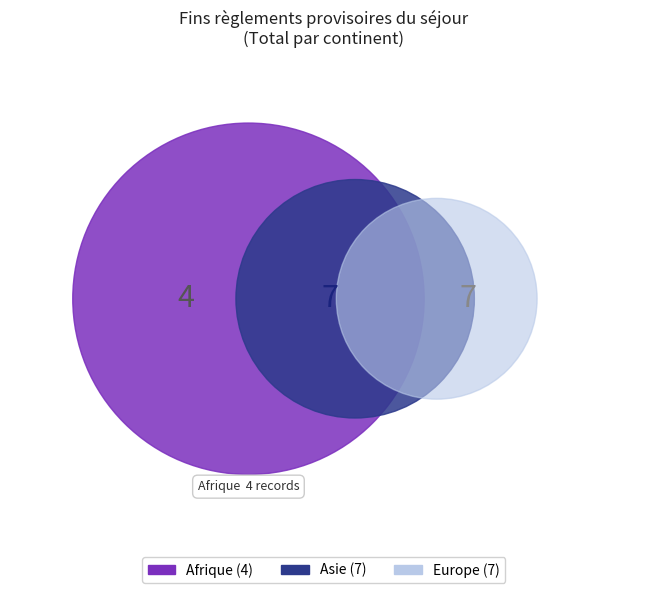

To the nearest percent, what percentage of the pie is Asie?

39%